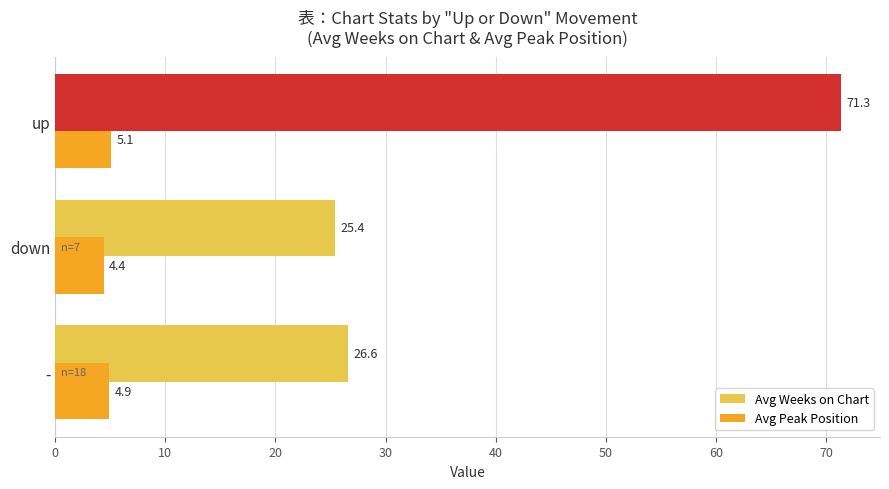

Rank the series by their average value, from highest to lowest.

Avg Weeks on Chart, Avg Peak Position